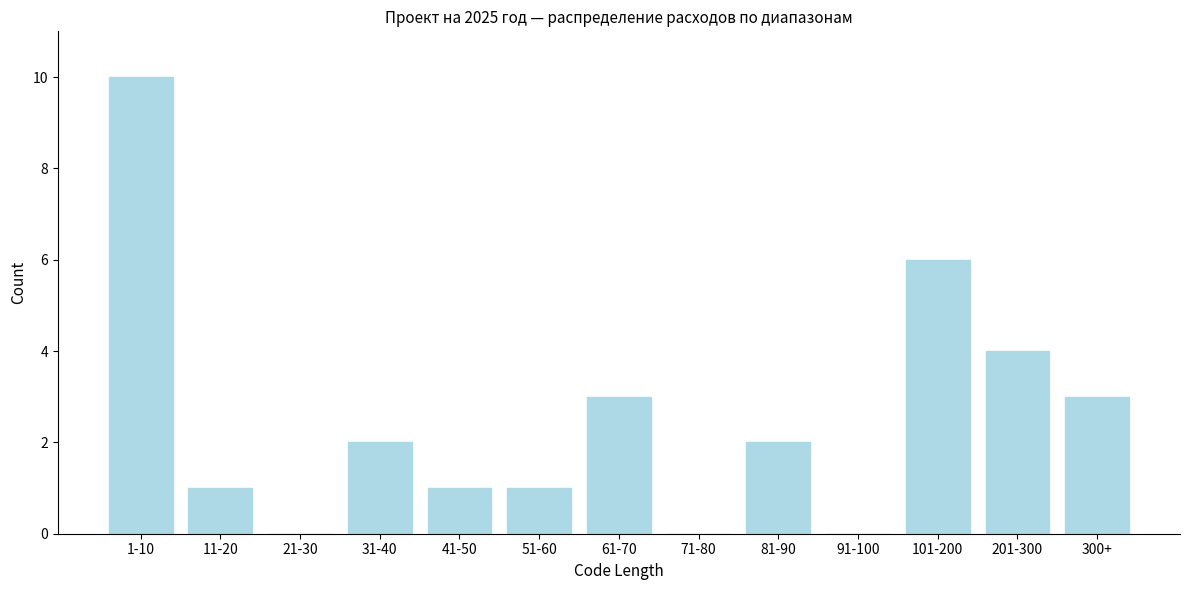

Reading left to right, list all the values displayed in this chart.

1-10=10	11-20=1	21-30=0	31-40=2	41-50=1	51-60=1	61-70=3	71-80=0	81-90=2	91-100=0	101-200=6	201-300=4	300+=3